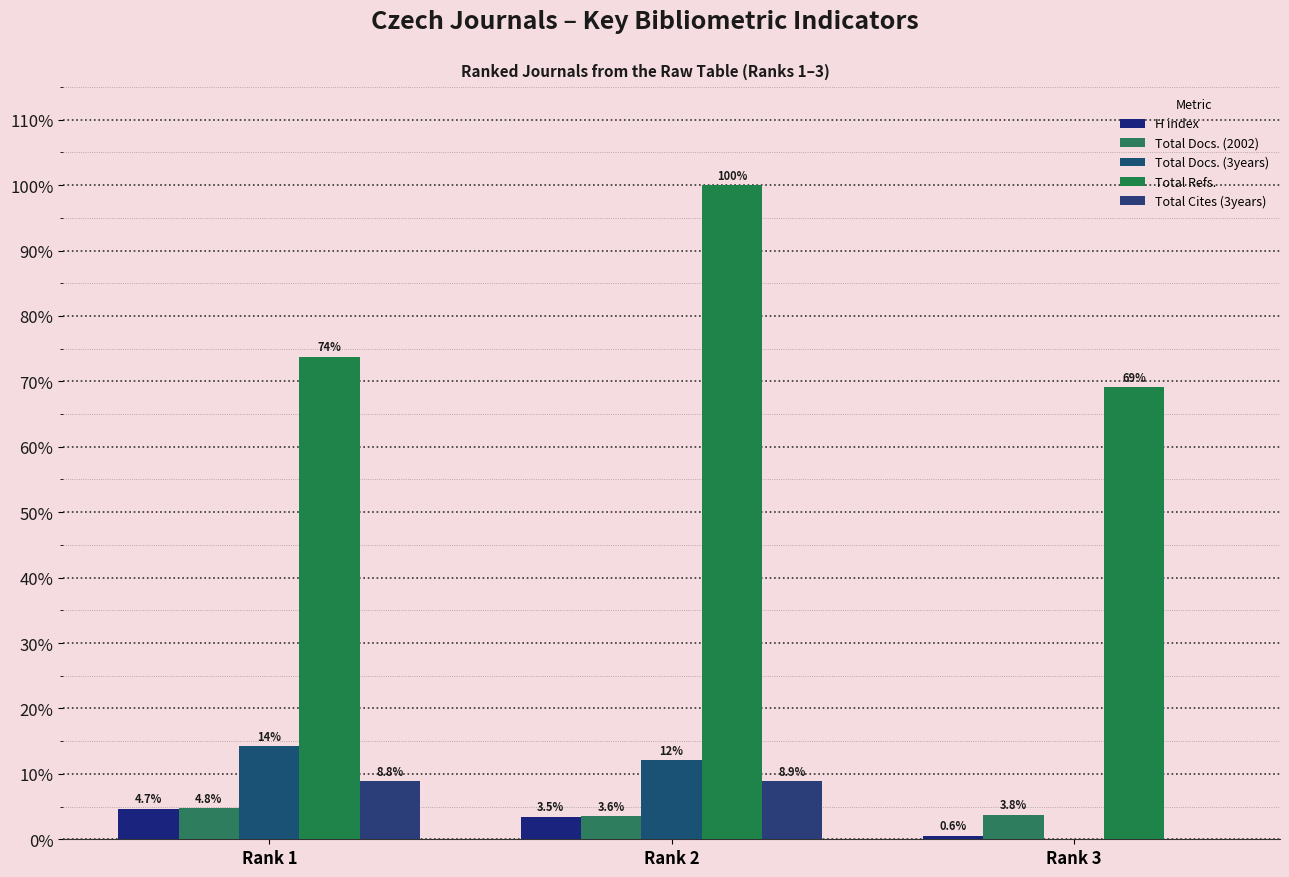

Rank the series by their maximum value, from lowest to highest.

H index, Total Docs. (2002), Total Cites (3years), Total Docs. (3years), Total Refs.